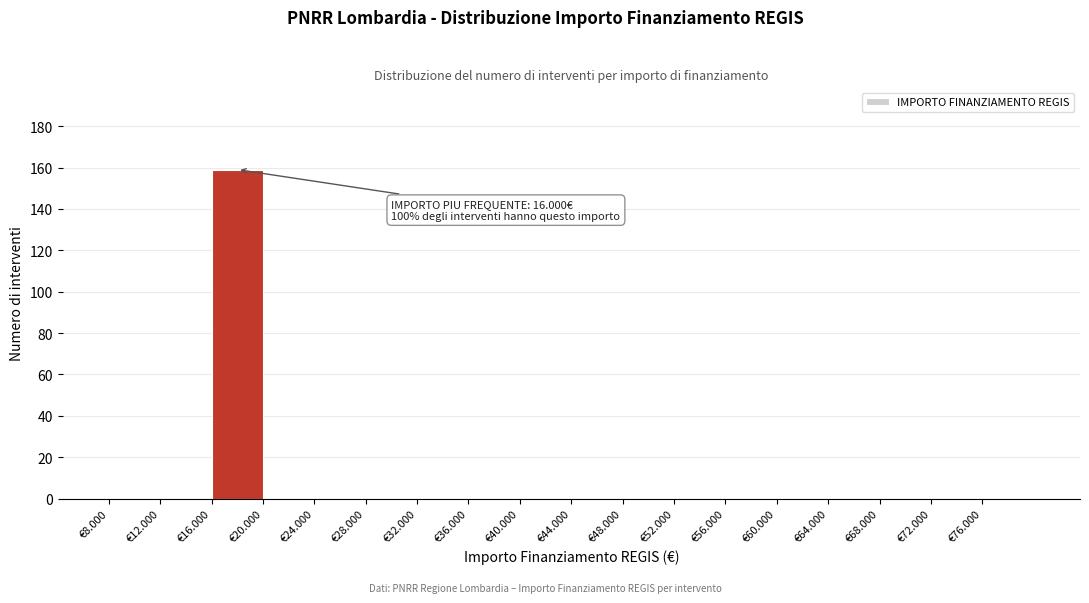

Reading left to right, what are all the values shown in this chart?

€8.000=0	€12.000=0	€16.000=159	€20.000=0	€24.000=0	€28.000=0	€32.000=0	€36.000=0	€40.000=0	€44.000=0	€48.000=0	€52.000=0	€56.000=0	€60.000=0	€64.000=0	€68.000=0	€72.000=0	€76.000=0